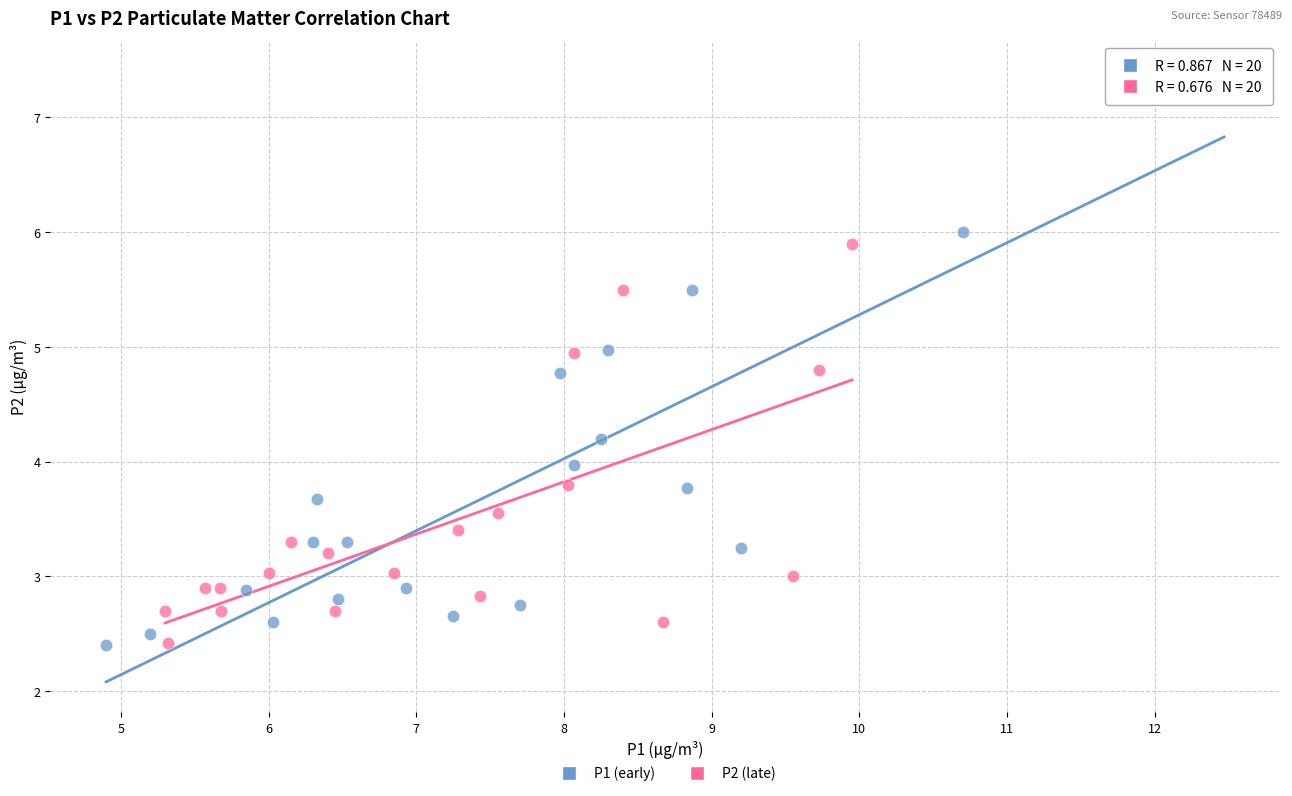

Which series has the widest spread of Y values?

P1 (early)